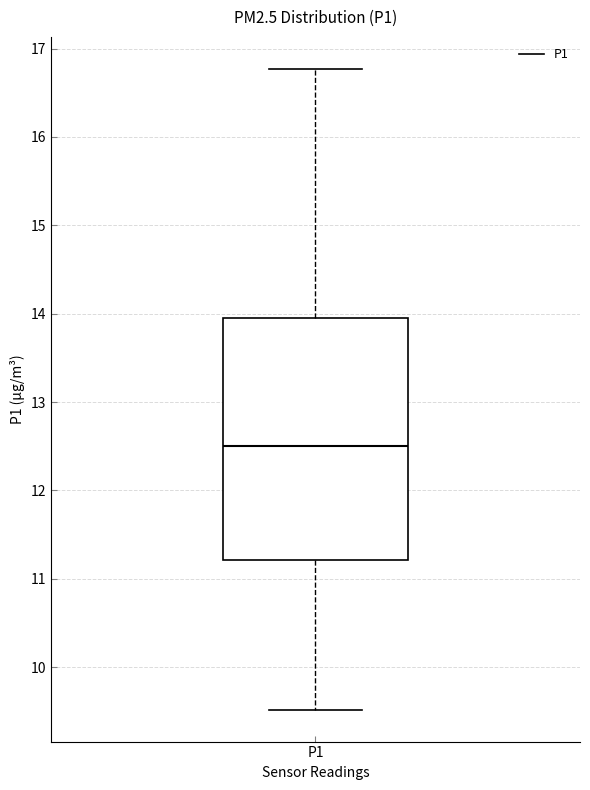

Transcribe this box plot: give where the median line is, the range the box spans, and where the two whiskers end, as read against the y-axis. The values are not printed on the chart, so give them approximately, as read against the axis.

median 12.5, box 11.2 to 14.0, whiskers 9.5 to 16.8